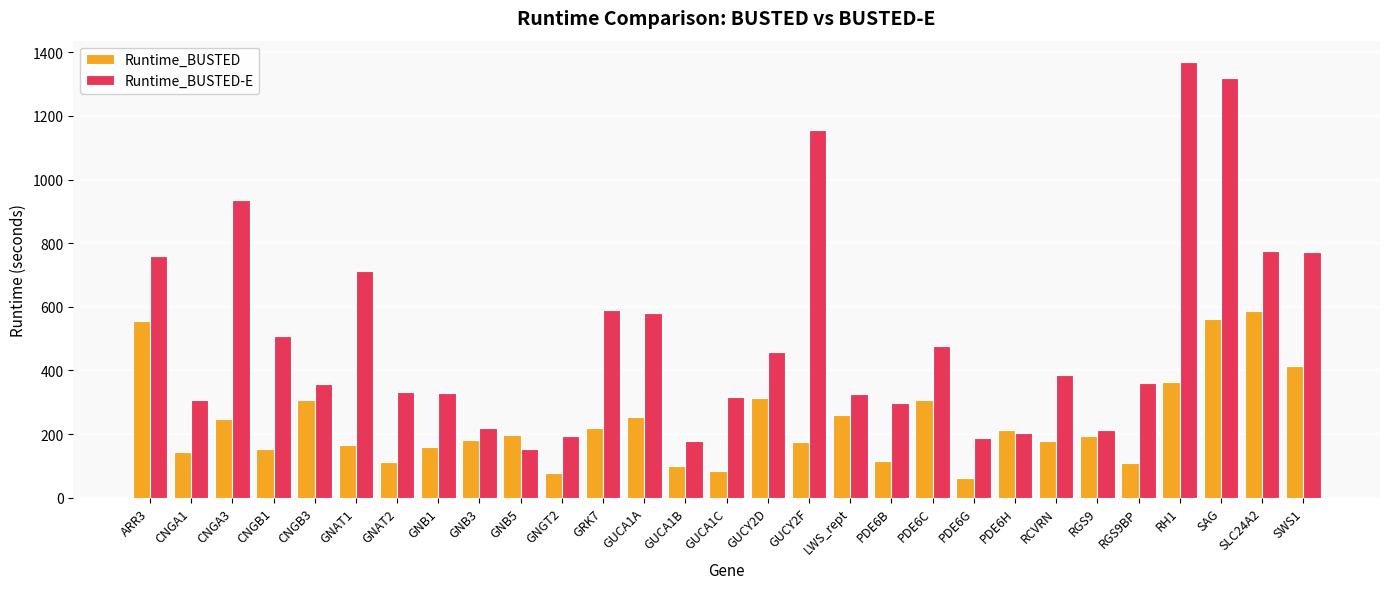

Rank the series by their maximum value, from lowest to highest.

Runtime_BUSTED, Runtime_BUSTED-E